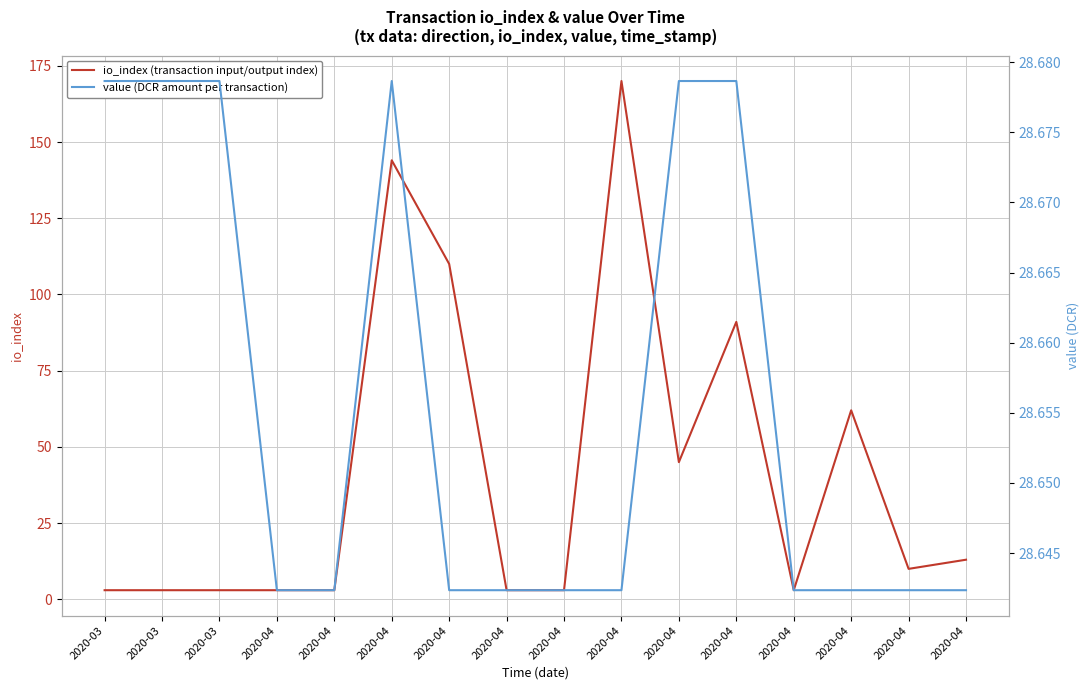

Where do value (DCR amount per transaction) and io_index (transaction input/output index) first cross each other?

2020-04 and 2020-04